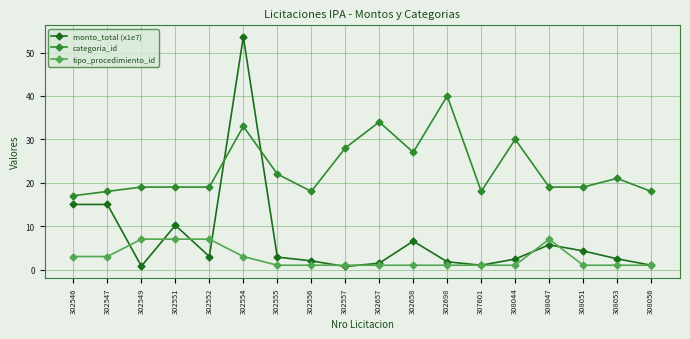

Is it true that monto_total (x1e7) equals 4.8 at 302552?

False